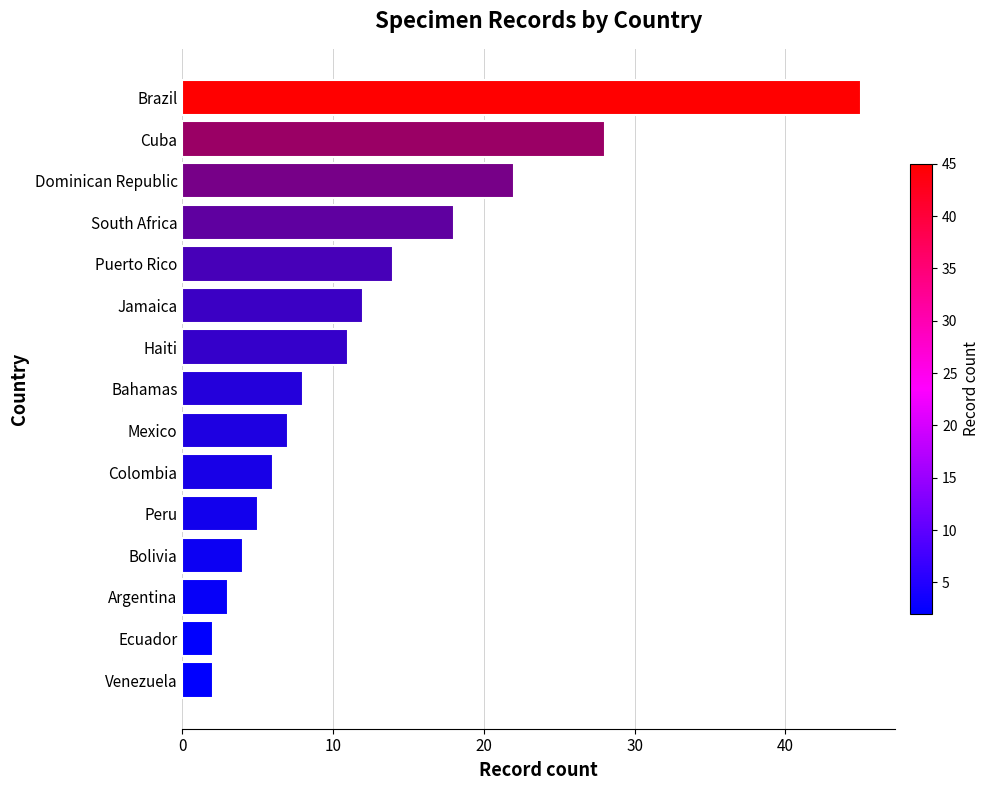

What is the difference between the second highest and minimum values?

26